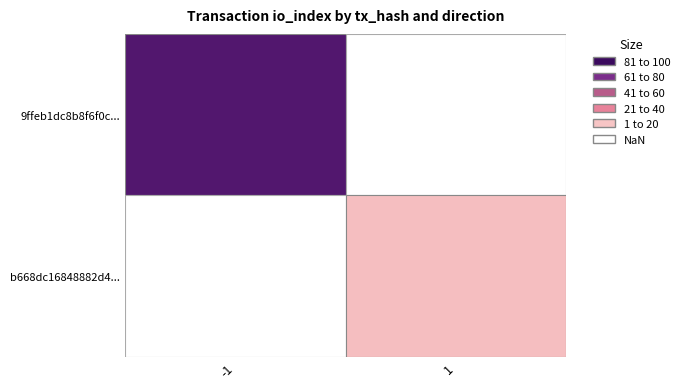

How many values in the 9ffeb1dc8b8f6f0c063c8e3b3b094dc6110236c series are below 91?

1